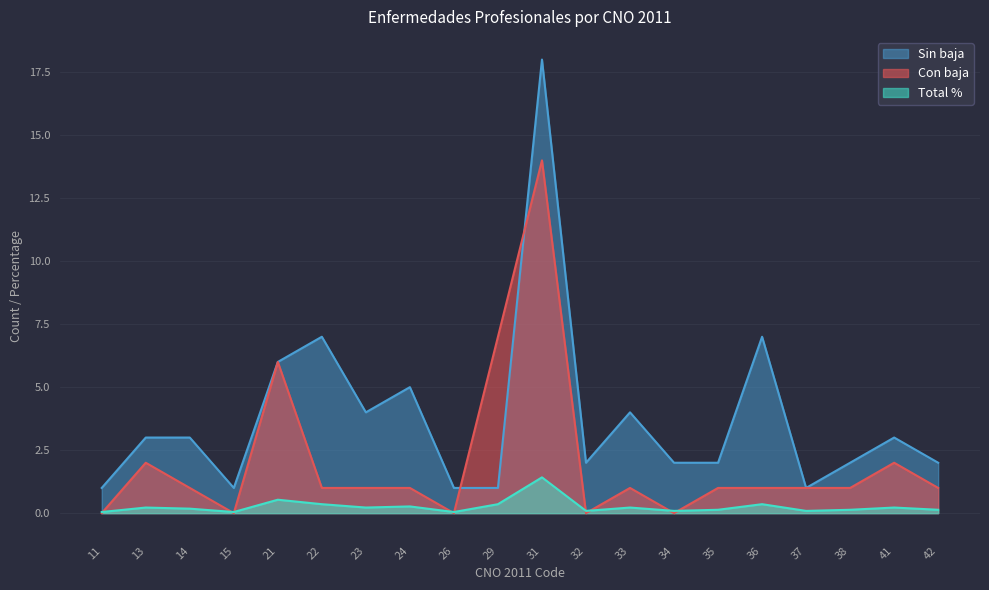

Does the chart have visible grid lines?

Yes